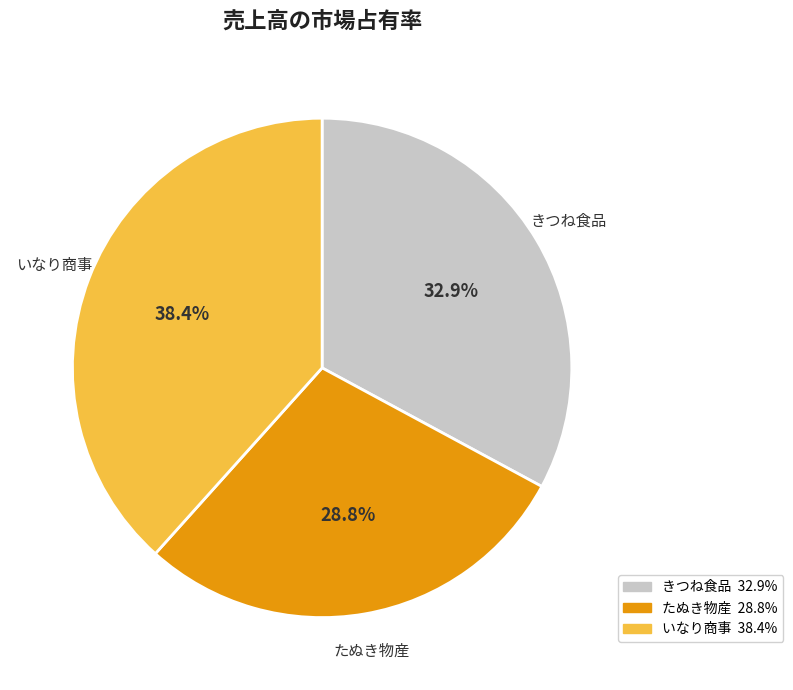

What is the ratio of the value at きつね食品 to the value at たぬき物産?

1.1